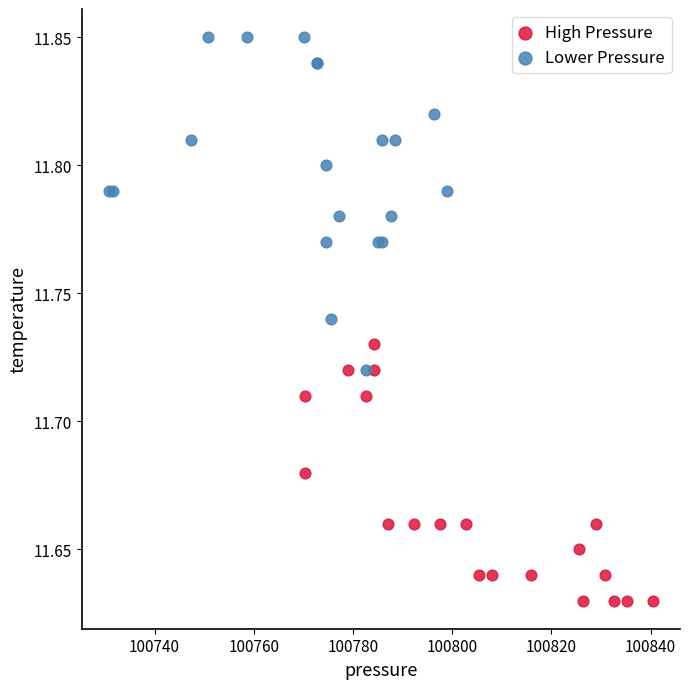

What are all the series names shown in the legend?

High Pressure, Lower Pressure